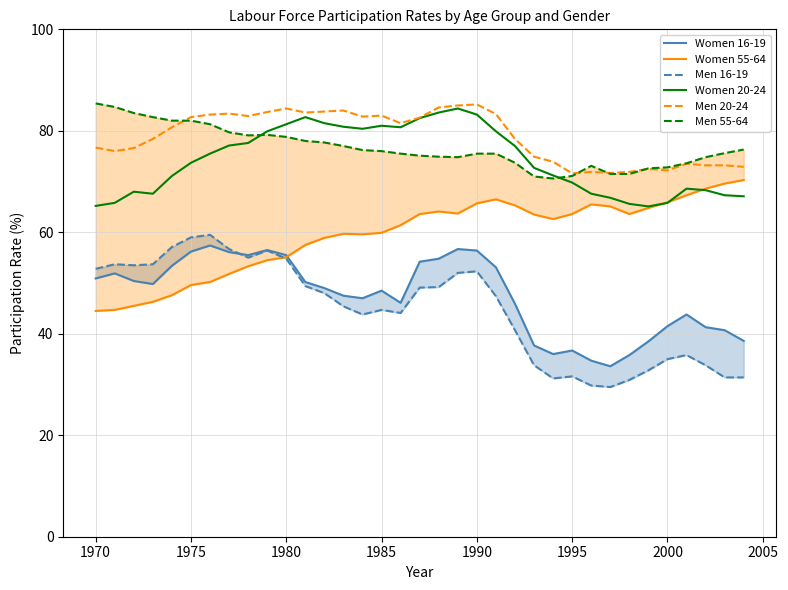

Reading right to left, what are all the values shown in this chart?

Women 16-19: 38.6	40.7	41.3	43.8	41.5	38.5	35.8	33.6	34.7	36.7	36.0	37.7	45.9	53.1	56.4	56.7	54.8	54.2	46.1	48.5	47.0	47.5	49.0	50.2	55.5	56.5	55.5	56.1	57.4	56.2	53.4	49.8	50.4	51.9	50.9
Women 55-64: 70.3	69.6	68.6	67.3	65.9	64.8	63.6	65.1	65.5	63.6	62.6	63.5	65.3	66.5	65.7	63.7	64.1	63.6	61.4	59.9	59.6	59.7	58.9	57.5	55.1	54.5	53.3	51.8	50.2	49.6	47.6	46.3	45.5	44.7	44.5
Men 16-19: 31.4	31.4	33.8	35.8	35.0	32.8	30.9	29.5	29.8	31.6	31.2	33.8	40.7	47.4	52.3	52.0	49.2	49.1	44.1	44.7	43.8	45.4	48.0	49.4	54.8	56.4	55.0	56.7	59.5	59.0	57.1	53.7	53.5	53.7	52.8
Women 20-24: 67.1	67.3	68.3	68.6	65.8	65.1	65.6	66.8	67.6	69.8	71.2	72.7	77.0	79.9	83.2	84.4	83.6	82.5	80.7	81.0	80.4	80.8	81.5	82.7	81.3	79.9	77.6	77.1	75.5	73.7	71.1	67.6	68.0	65.8	65.2
Men 20-24: 72.9	73.2	73.2	73.5	72.2	72.5	71.9	71.7	71.9	71.6	73.9	74.9	78.4	83.3	85.2	85.0	84.6	82.6	81.5	83.0	82.8	84.0	83.8	83.6	84.4	83.7	82.9	83.4	83.2	82.7	80.7	78.4	76.6	76.0	76.7
Men 55-64: 76.3	75.6	74.8	73.6	72.8	72.6	71.5	71.5	73.1	71.1	70.6	71.0	73.7	75.5	75.5	74.8	74.9	75.1	75.5	76.0	76.2	77.0	77.7	78.0	78.8	79.2	79.1	79.7	81.3	82.0	82.0	82.7	83.5	84.7	85.4